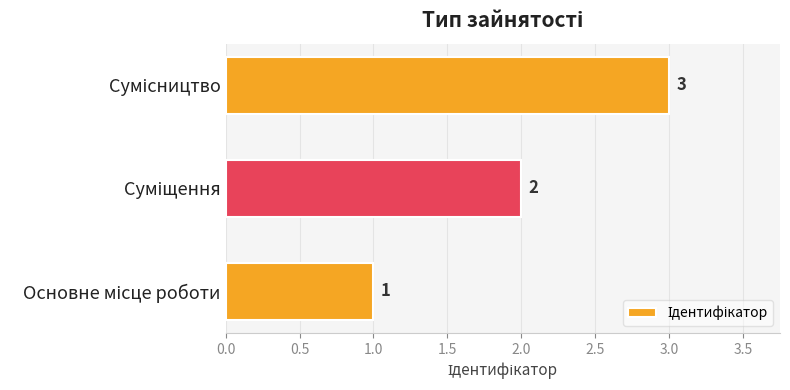

Are the bars grouped side by side (vs. stacked)?

No